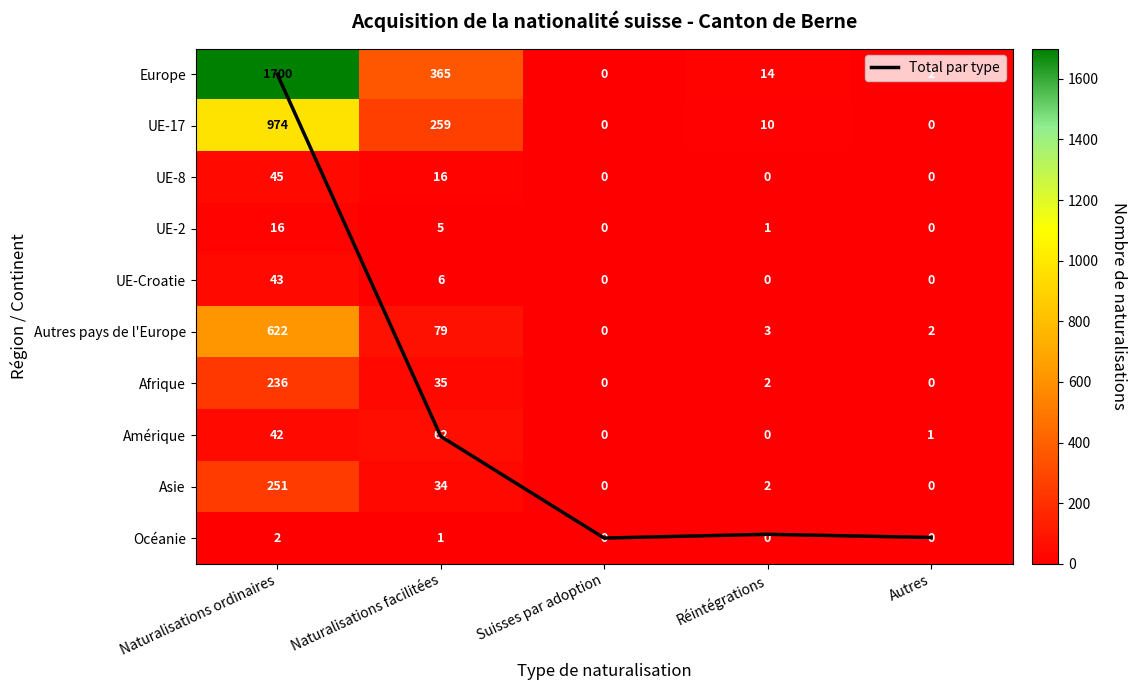

Is it true that UE-Croatie equals 6.0 at Naturalisations facilitées?

True